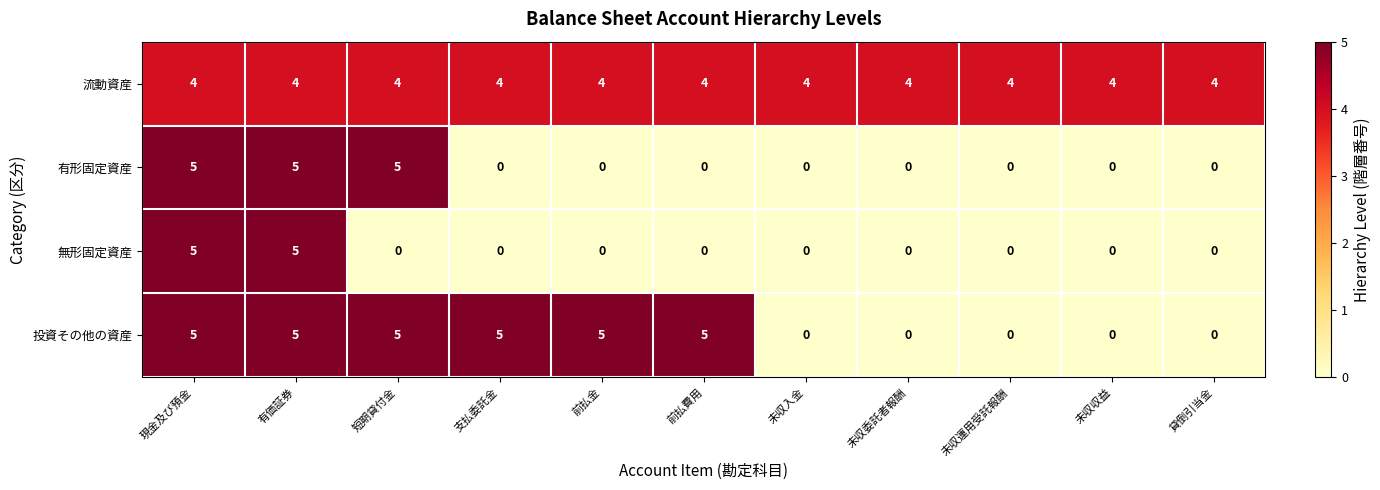

What is the total value across all series at 未収収益?

4